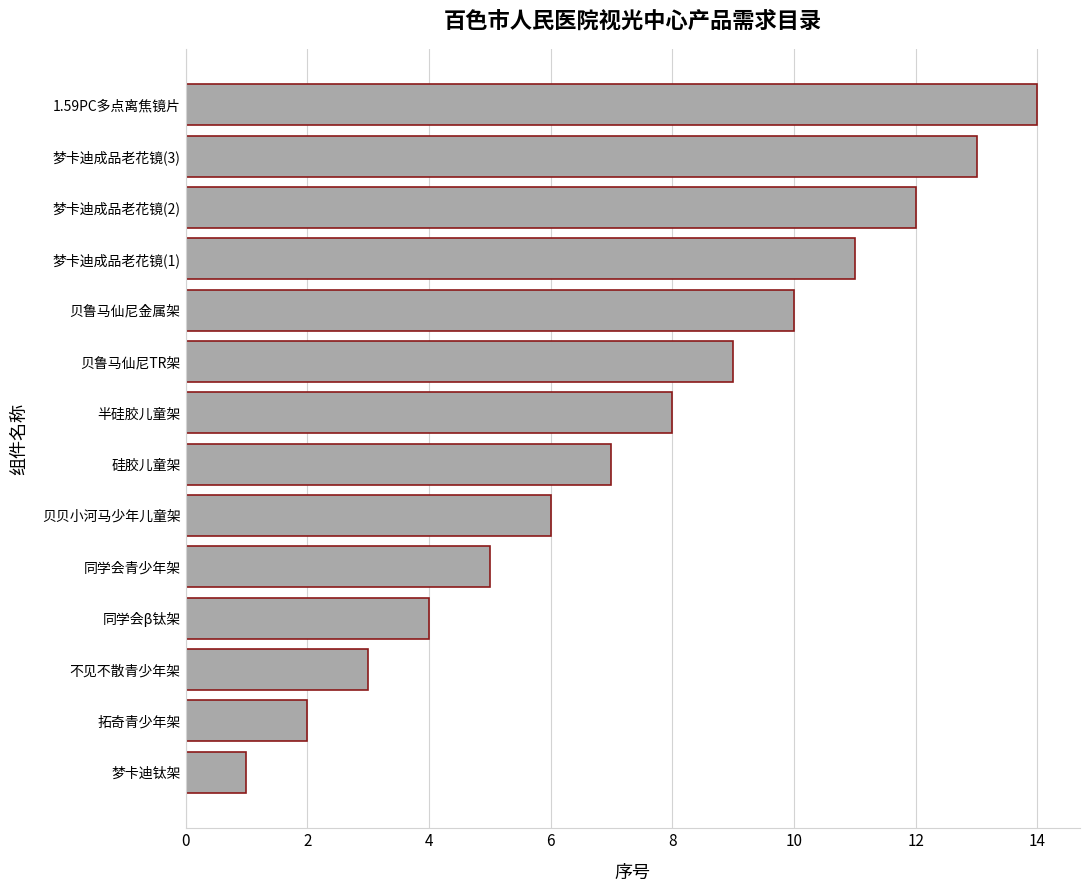

The value at 贝贝小河马少年儿童架 is 6. True or false?

True